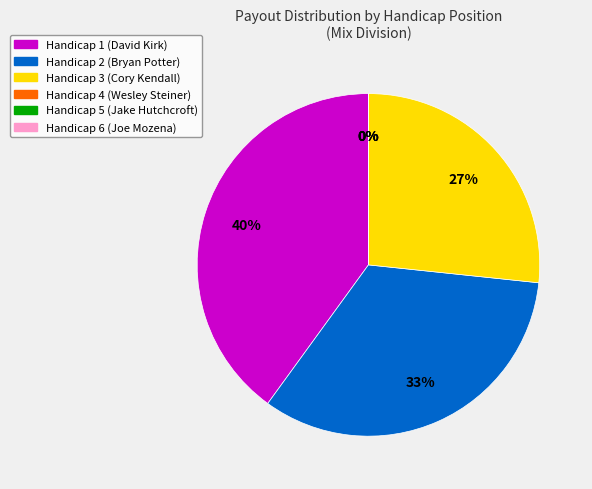

Is it true that Position 6 (Joe Mozena) is 0% of the pie?

True